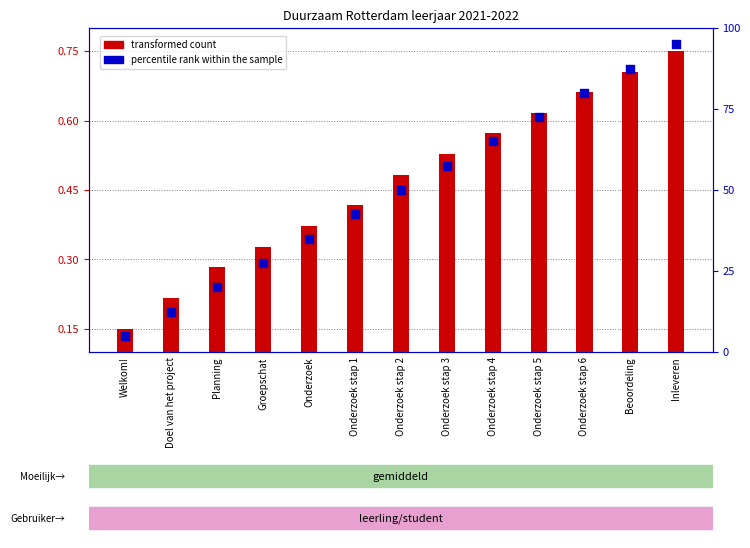

Is the value of percentile rank within the sample at Onderzoek greater than the value of transformed count at Onderzoek stap 3?

Yes